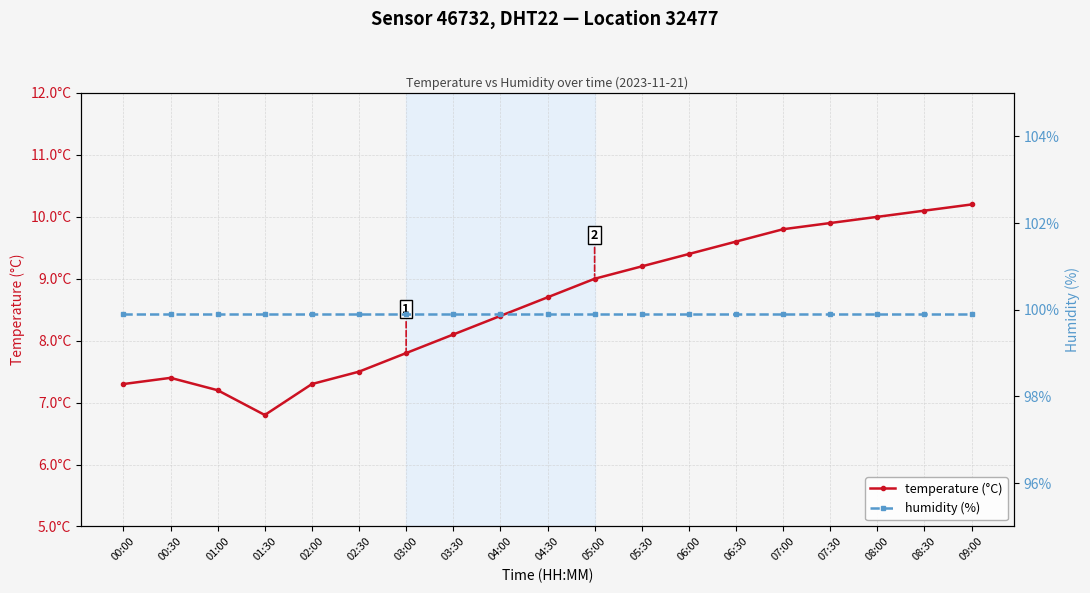

Reading left to right, extract all data points from this chart.

temperature (°C): 7.3	7.4	7.2	6.8	7.3	7.5	7.8	8.1	8.4	8.7	9.0	9.2	9.4	9.6	9.8	9.9	10.0	10.1	10.2
humidity (%): 99.9	99.9	99.9	99.9	99.9	99.9	99.9	99.9	99.9	99.9	99.9	99.9	99.9	99.9	99.9	99.9	99.9	99.9	99.9